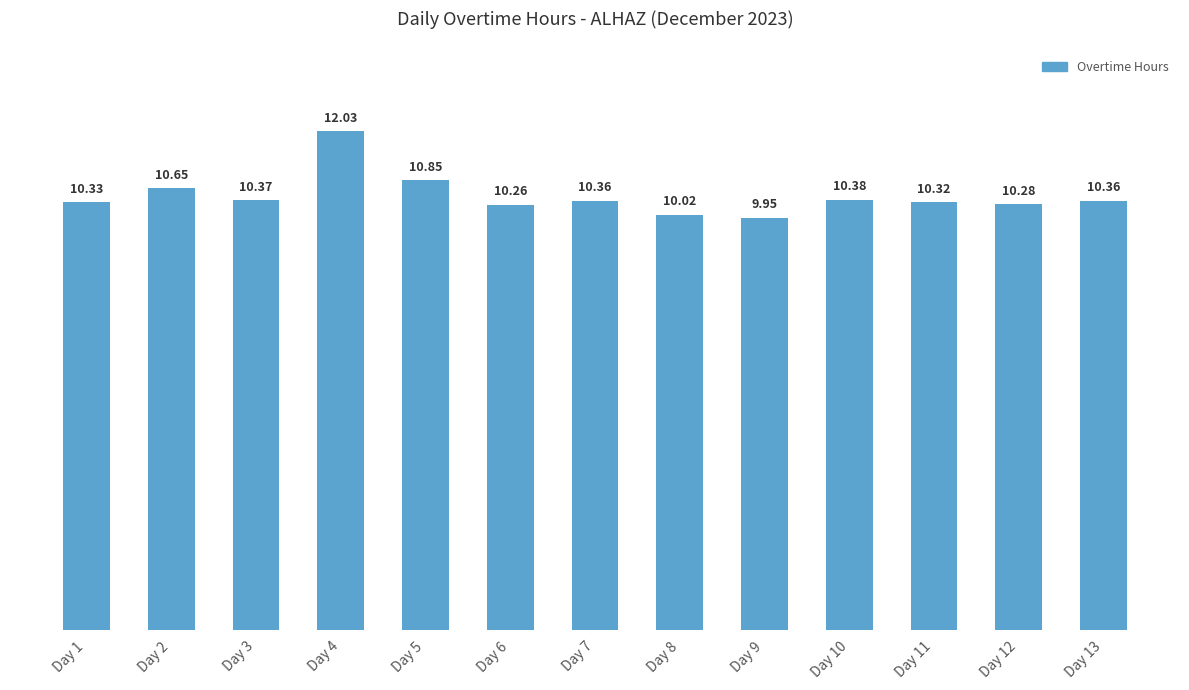

Is it true that the value at Day 10 is 10.4?

True